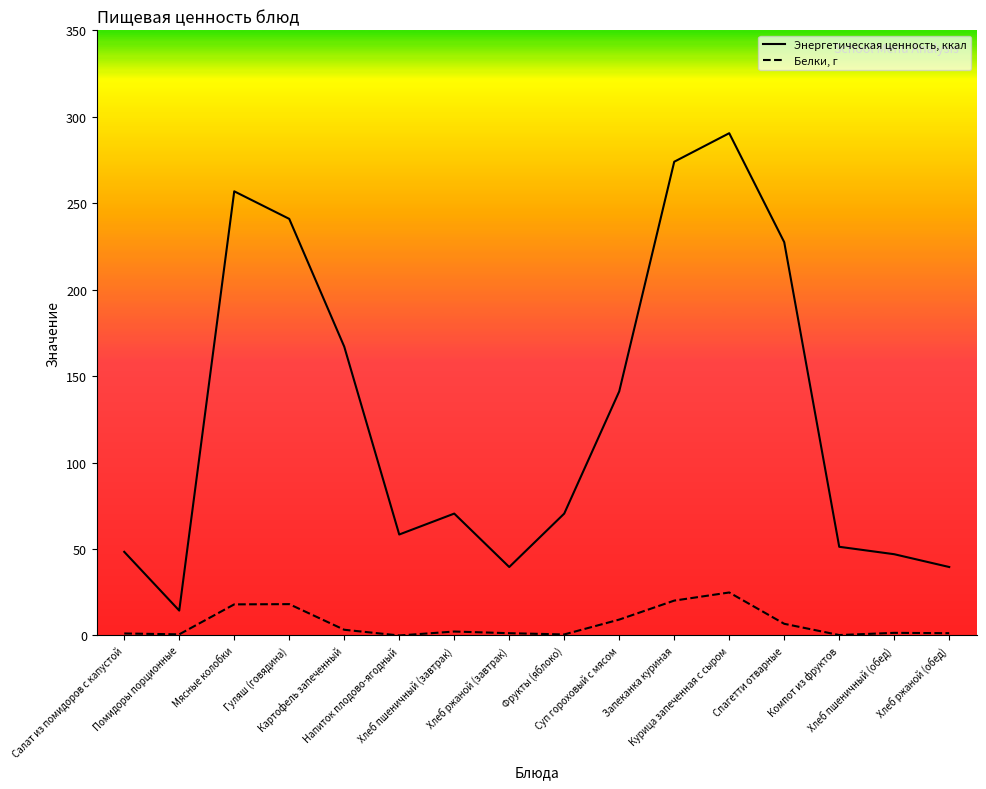

What position from the right is Гуляш (говядина)?

13